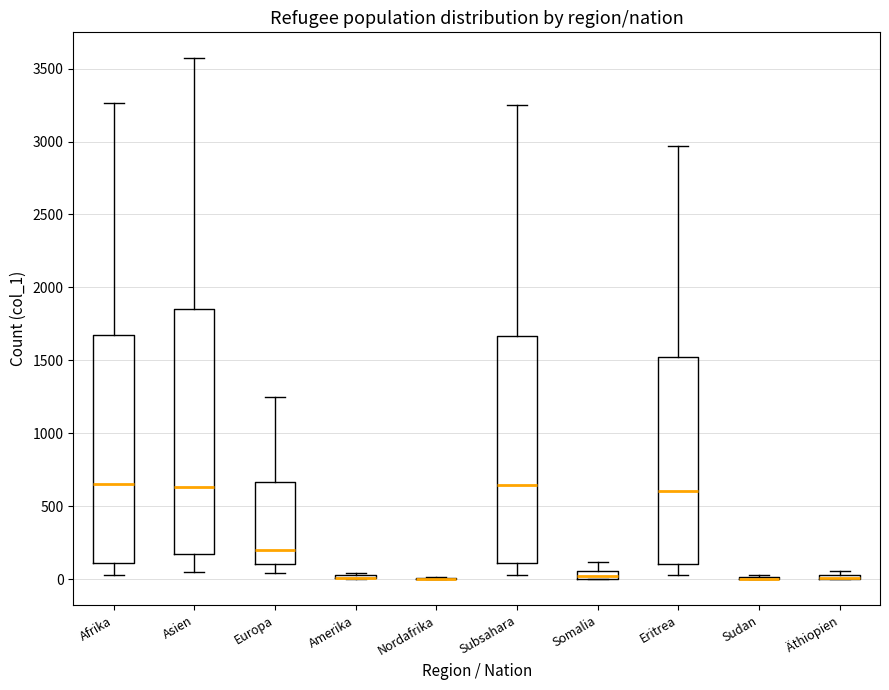

Comparing the boxes themselves (not the whiskers), which one is the tallest?

Asien